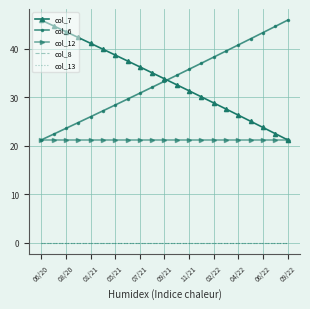

Which label corresponds to the largest value in the chart?

06/20